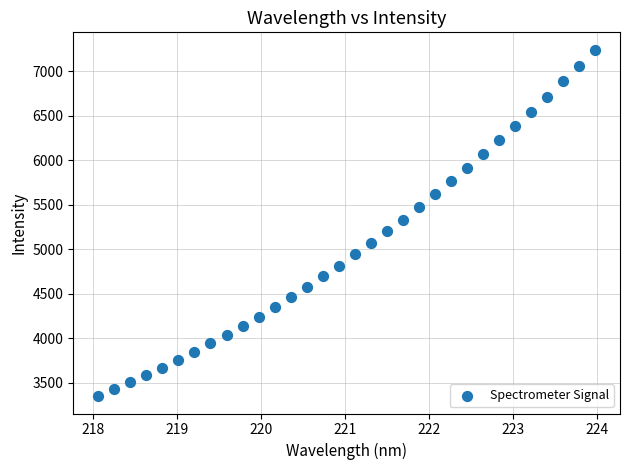

What is the range of Y values (max minus min)?

3895.9